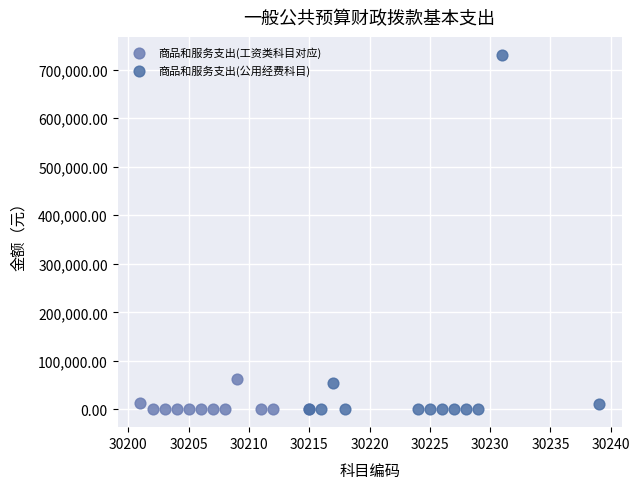

Which series has the widest spread of Y values?

商品和服务支出(公用经费科目)